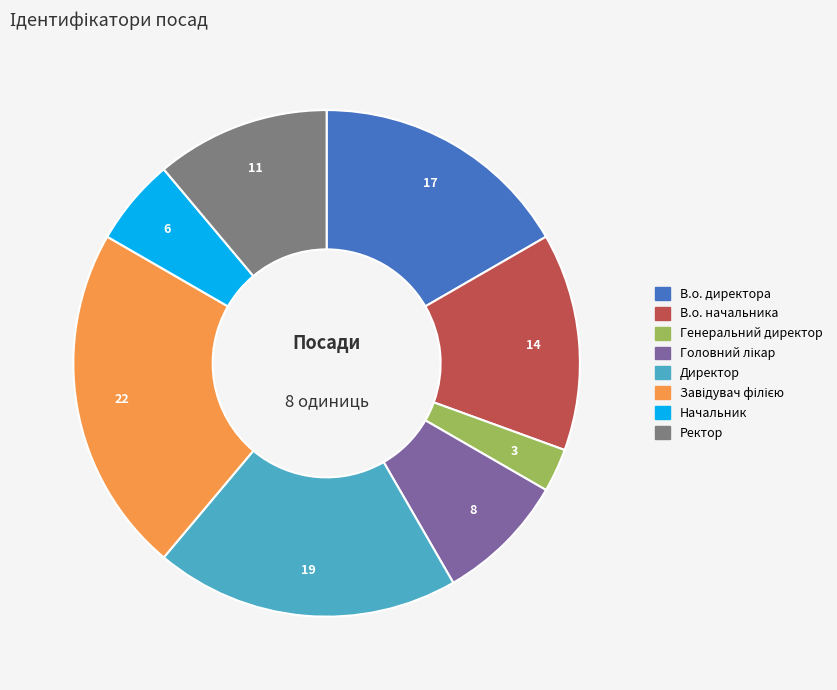

Is the sum of В.о. директора and Начальник greater than half?

No